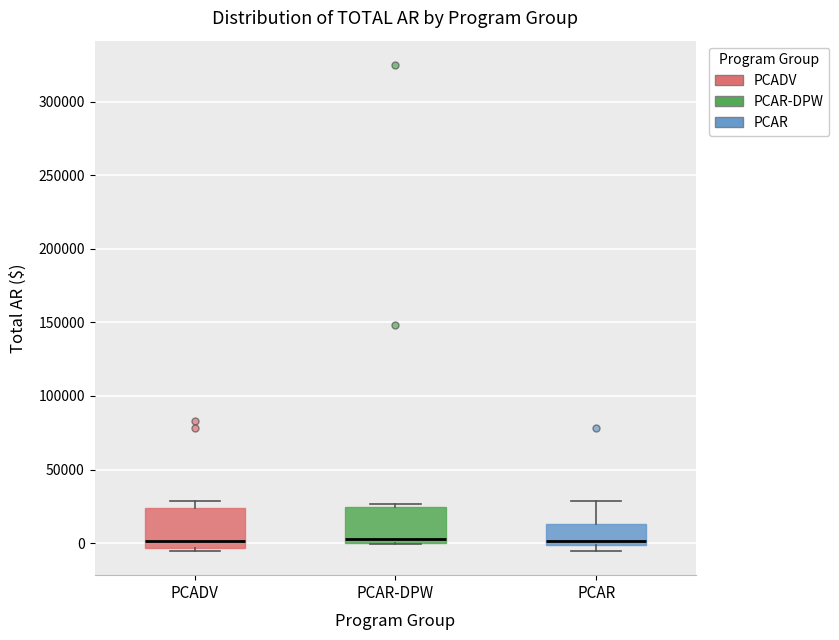

Reading left to right, transcribe this box plot: for each box, give where its median line is, the range the box spans, and where its two whiskers end, as read against the y-axis. The values are not printed on the chart, so give them approximately, as read against the axis.

PCADV: median 0, box -5000 to 25000, whiskers -5000 (just below the box's lower edge) to 30000
PCAR-DPW: median 5000, box 0 to 25000, whiskers 0 to 25000 (just above the box's upper edge)
PCAR: median 0 (just above the box's lower edge), box 0 to 15000, whiskers -5000 to 30000